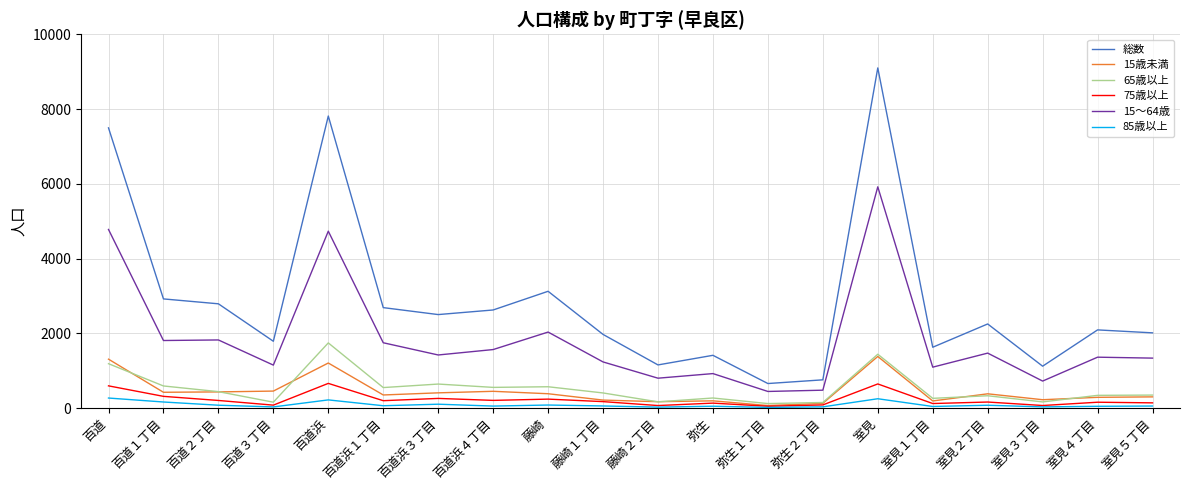

The 総数 series shows 4545 at 室見. True or false?

False